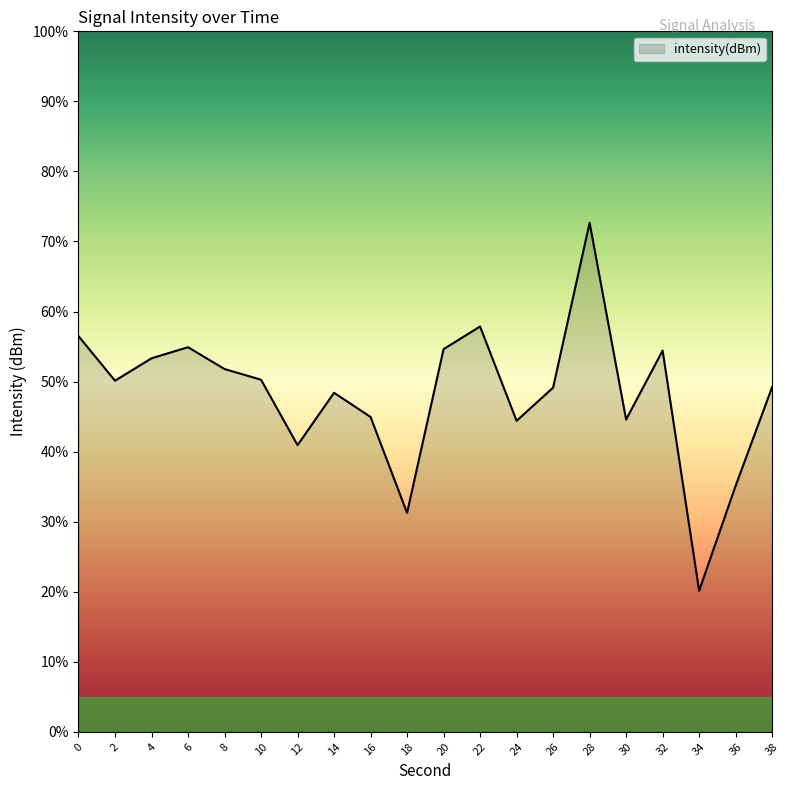

What is the minimum value shown in the chart?

20.1